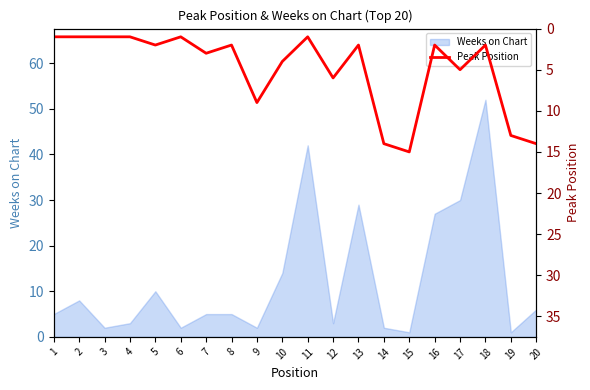

Where is Weeks on Chart nearest to the value 26?

16